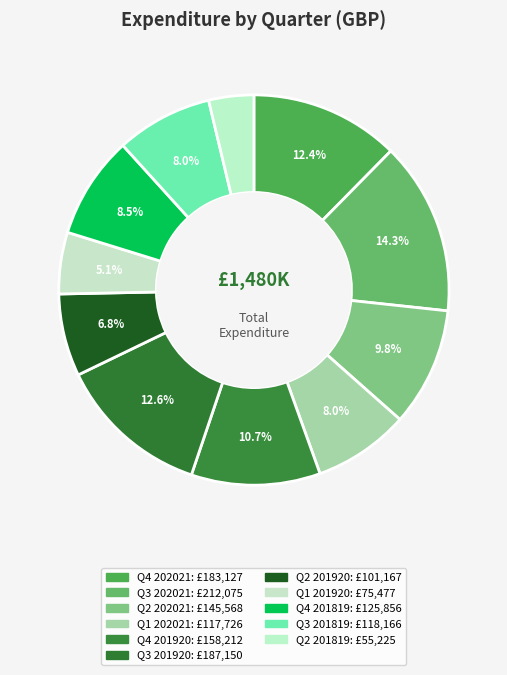

How many slices are in this pie chart?

11